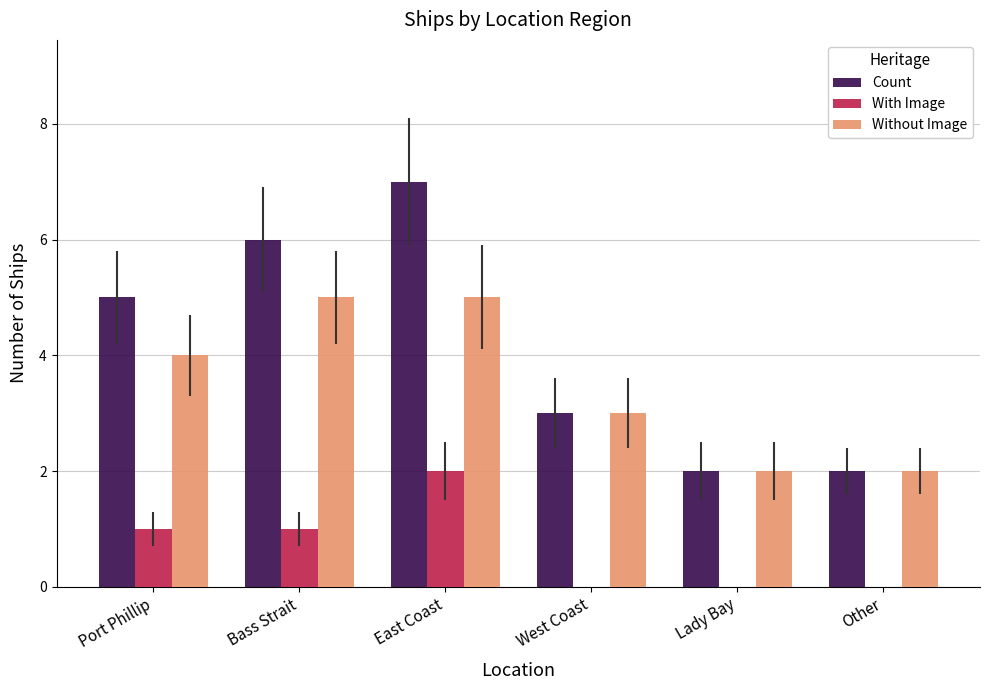

The Count series shows 8 at Bass Strait. True or false?

False